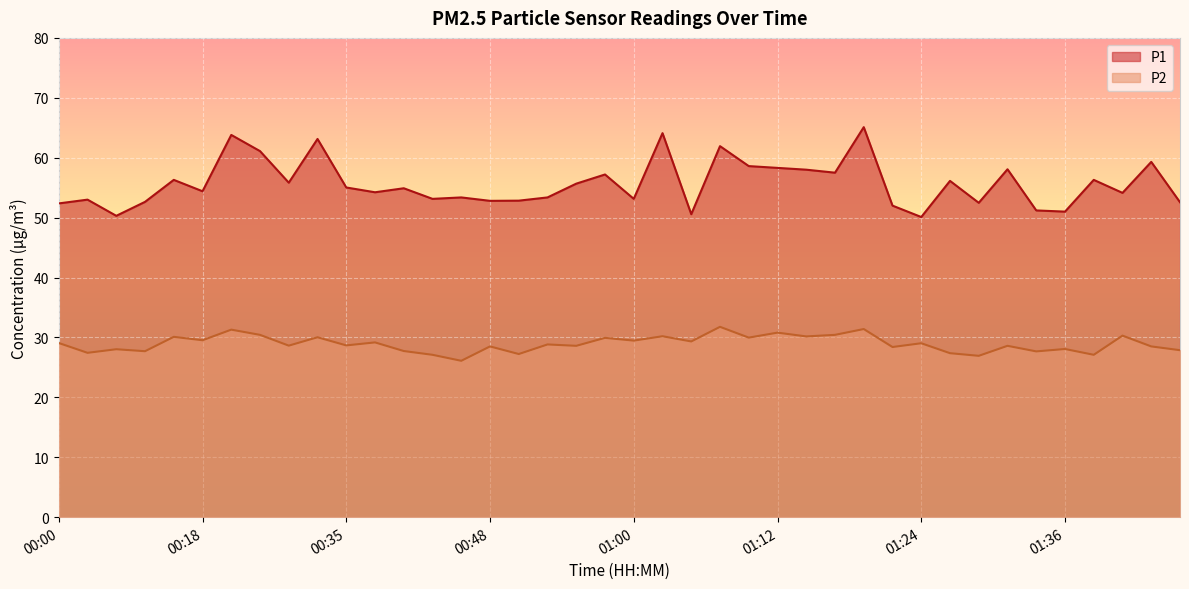

At how many categories does at least one series exceed 29?

40